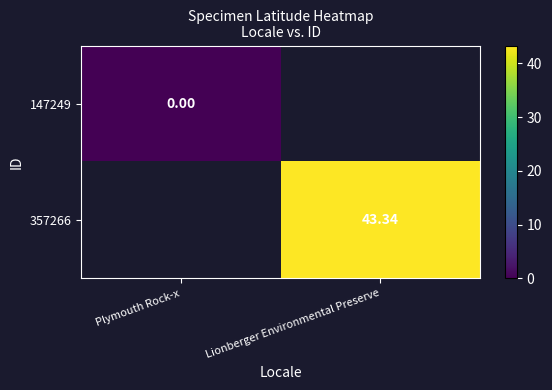

At which label does 357266 reach its minimum?

Plymouth Rock-x